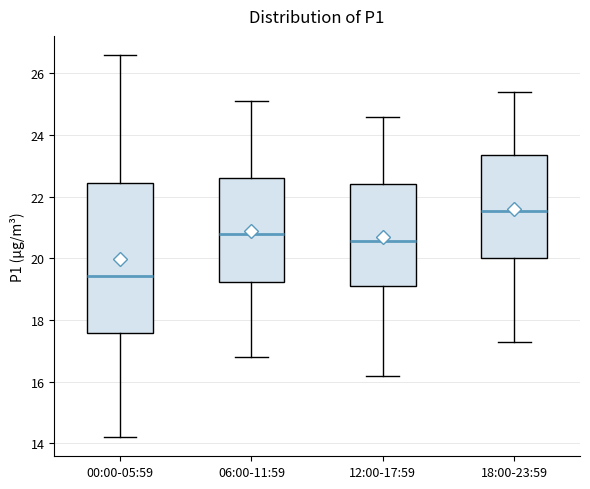

Where is the upper edge of the box for 00:00-05:59 on the y-axis? The values are not printed on the chart, so give them approximately, as read against the axis.

22.4